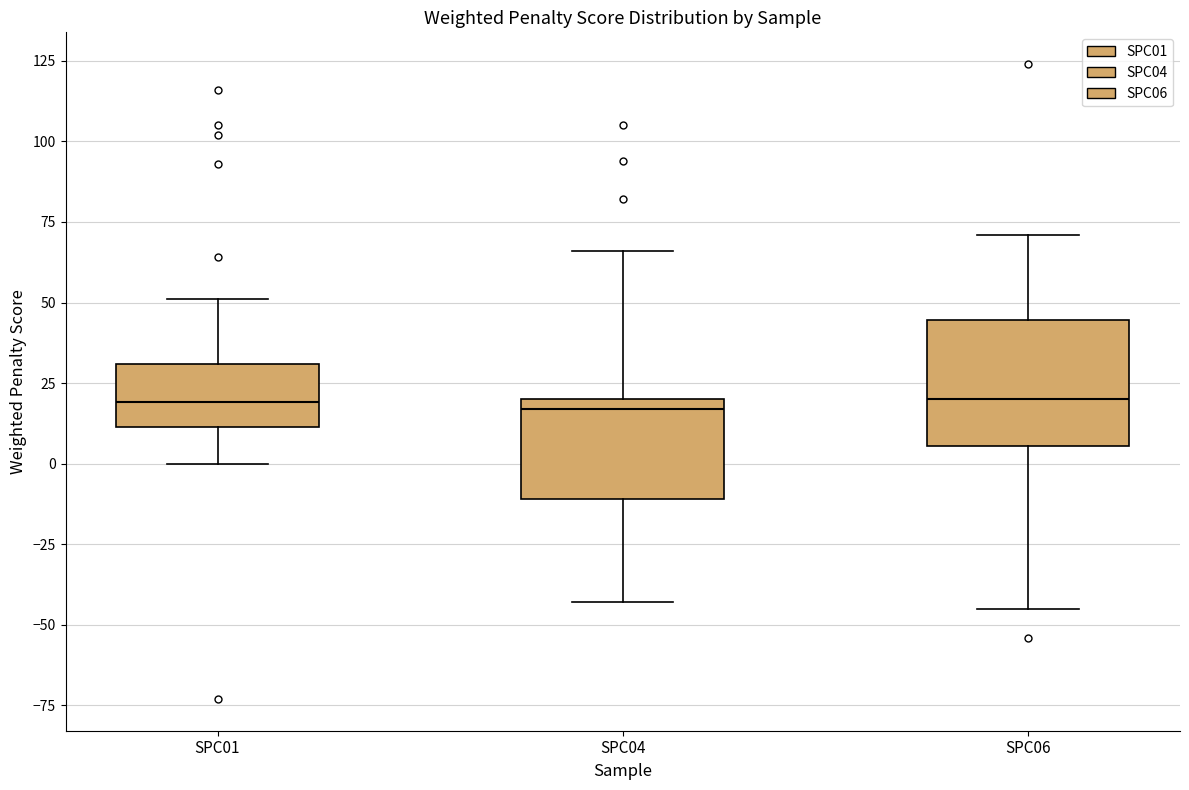

Reading left to right, transcribe this box plot: for each box, give where its median line is, the range the box spans, and where its two whiskers end, as read against the y-axis. The values are not printed on the chart, so give them approximately, as read against the axis.

SPC01: median 20, box 10 to 30, whiskers 0 to 50
SPC04: median 15, box -10 to 20, whiskers -45 to 65
SPC06: median 20, box 5 to 45, whiskers -45 to 70